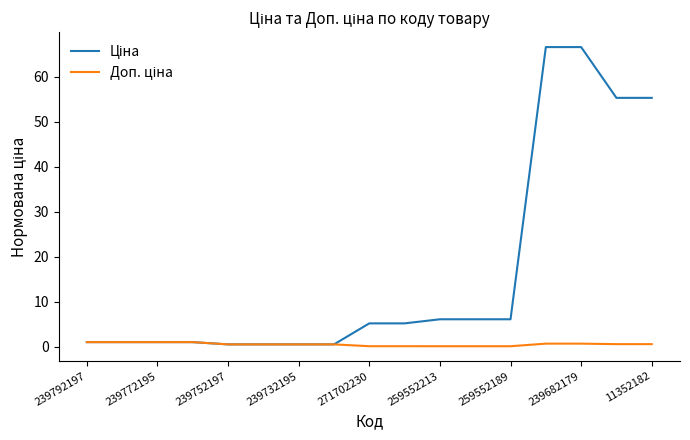

Does the chart have visible grid lines?

No